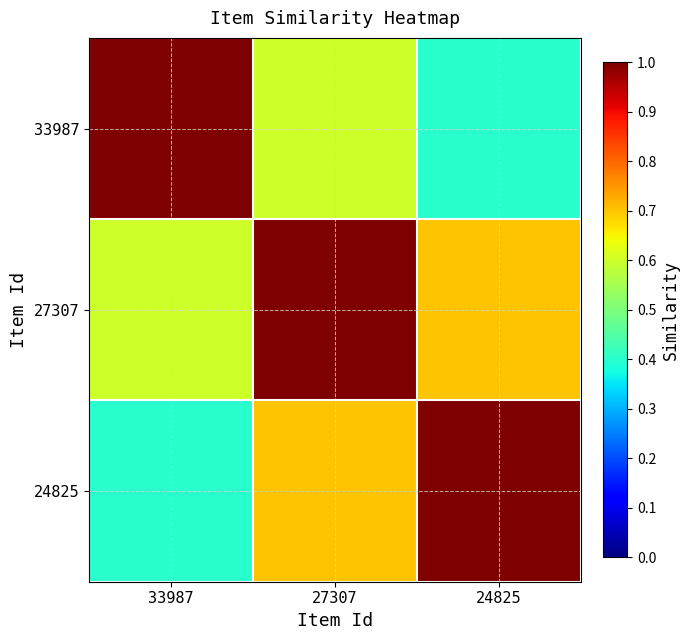

At how many categories does at least one series exceed 0?

3